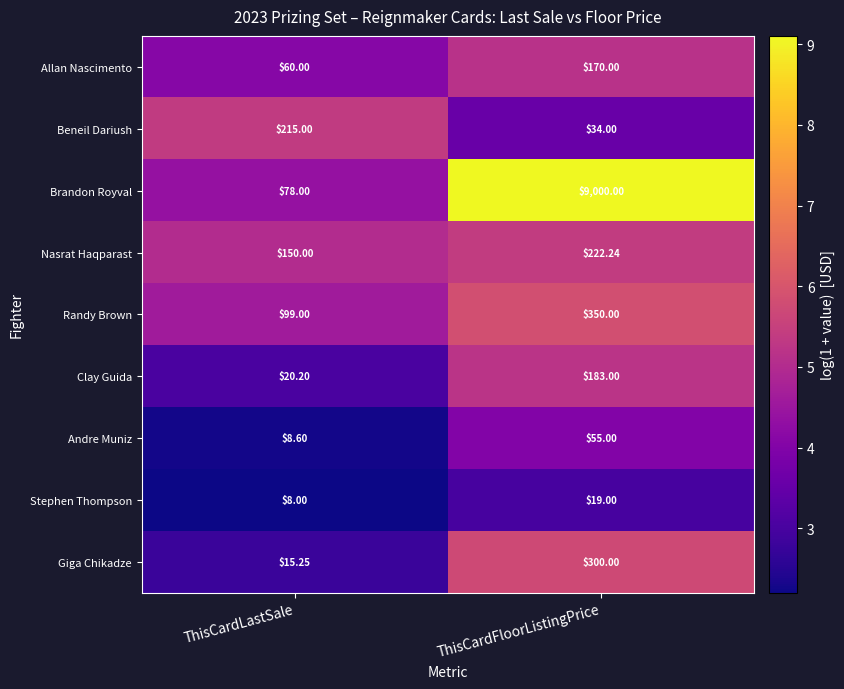

Which series has the largest total across all categories?

Brandon Royval